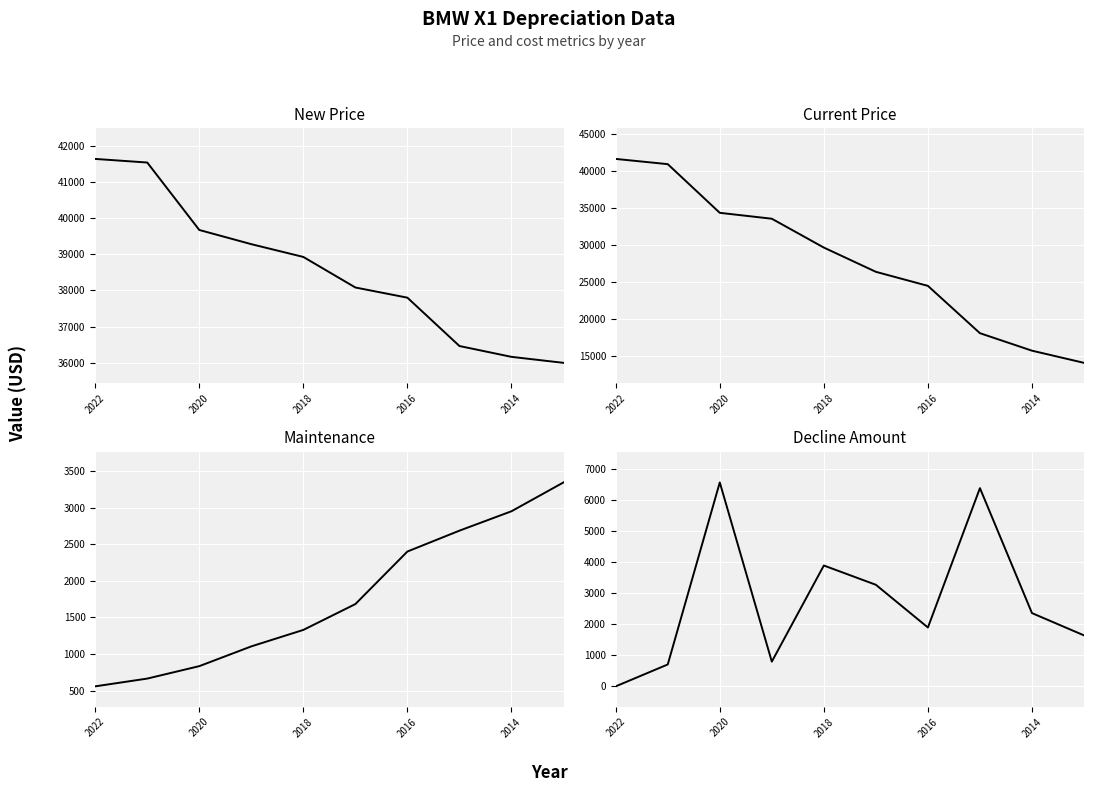

True or false: New Price and Maintenance cross at least once.

False